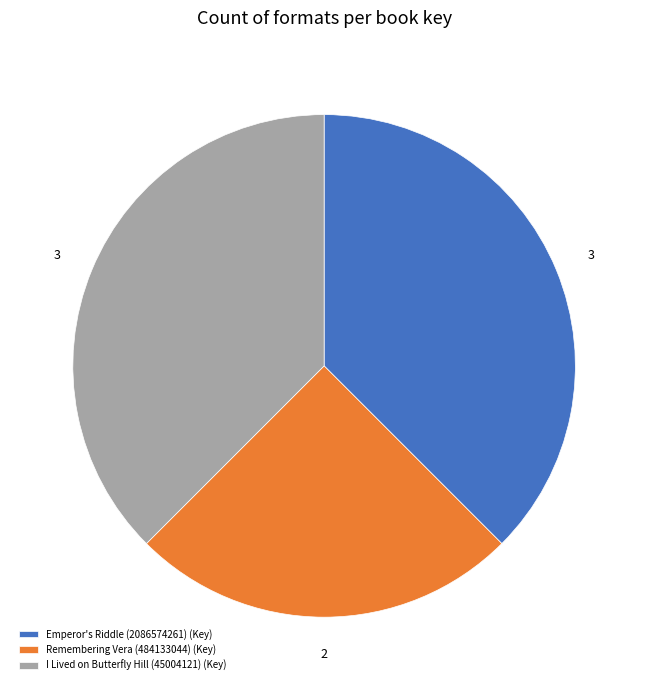

Is I Lived on Butterfly Hill (45004121) (Key) the majority of the pie?

No